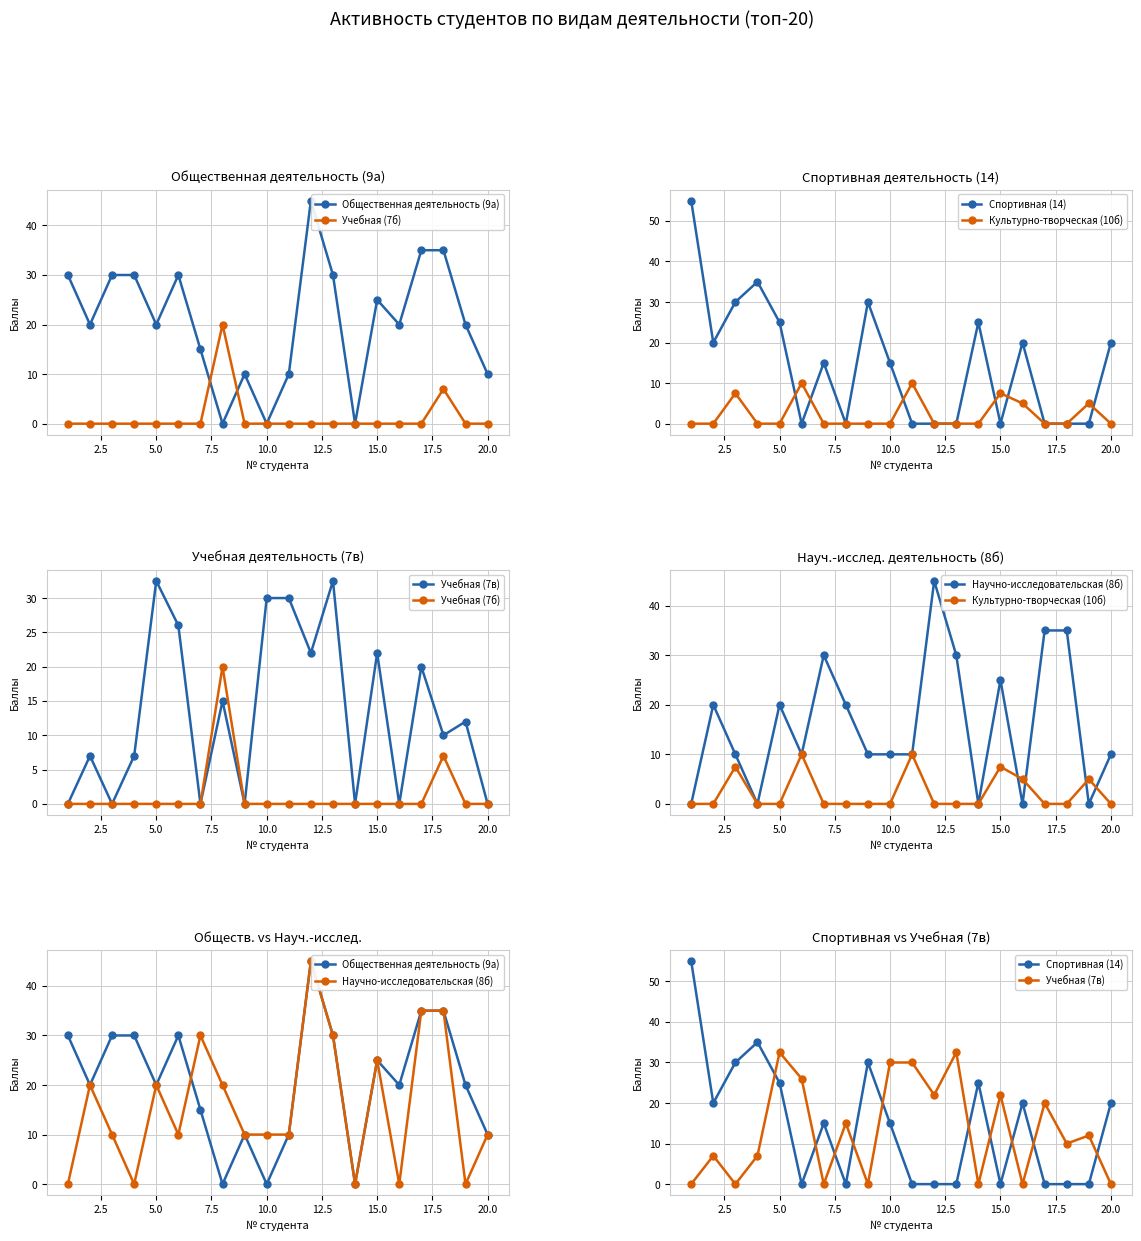

Is it true that Учебная (7в) equals -21.7 at 13?

False